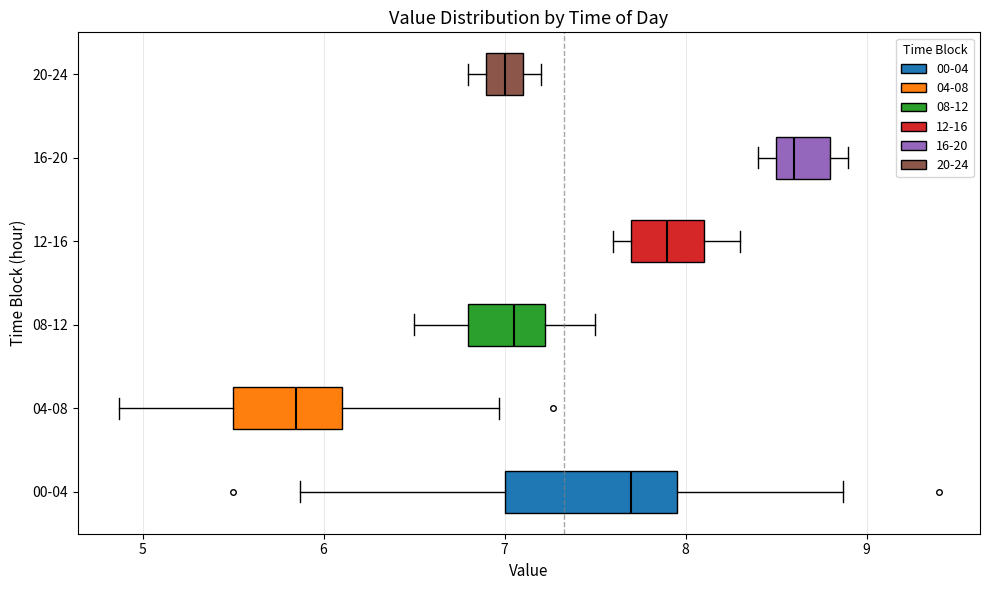

Reading bottom to top, read every box against the x-axis: the position of its median line, the range the box covers, and the ends of its whiskers. The values are not printed on the chart, so give them approximately, as read against the axis.

00-04: median 7.7, box 7.0 to 8.0, whiskers 5.9 to 8.9
04-08: median 5.9, box 5.5 to 6.1, whiskers 4.9 to 7.0
08-12: median 7.1, box 6.8 to 7.2, whiskers 6.5 to 7.5
12-16: median 7.9, box 7.7 to 8.1, whiskers 7.6 to 8.3
16-20: median 8.6, box 8.5 to 8.8, whiskers 8.4 to 8.9
20-24: median 7.0, box 6.9 to 7.1, whiskers 6.8 to 7.2